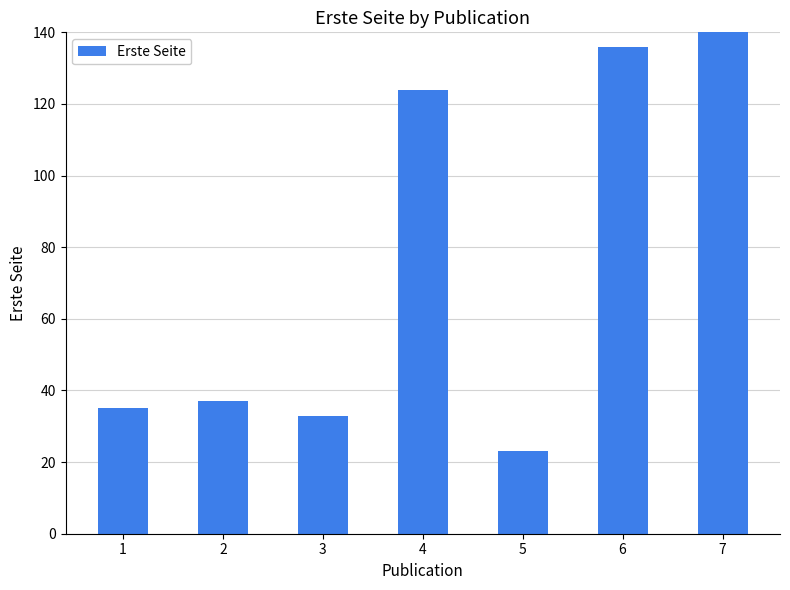

At which category does the chart reach its peak across all series?

7